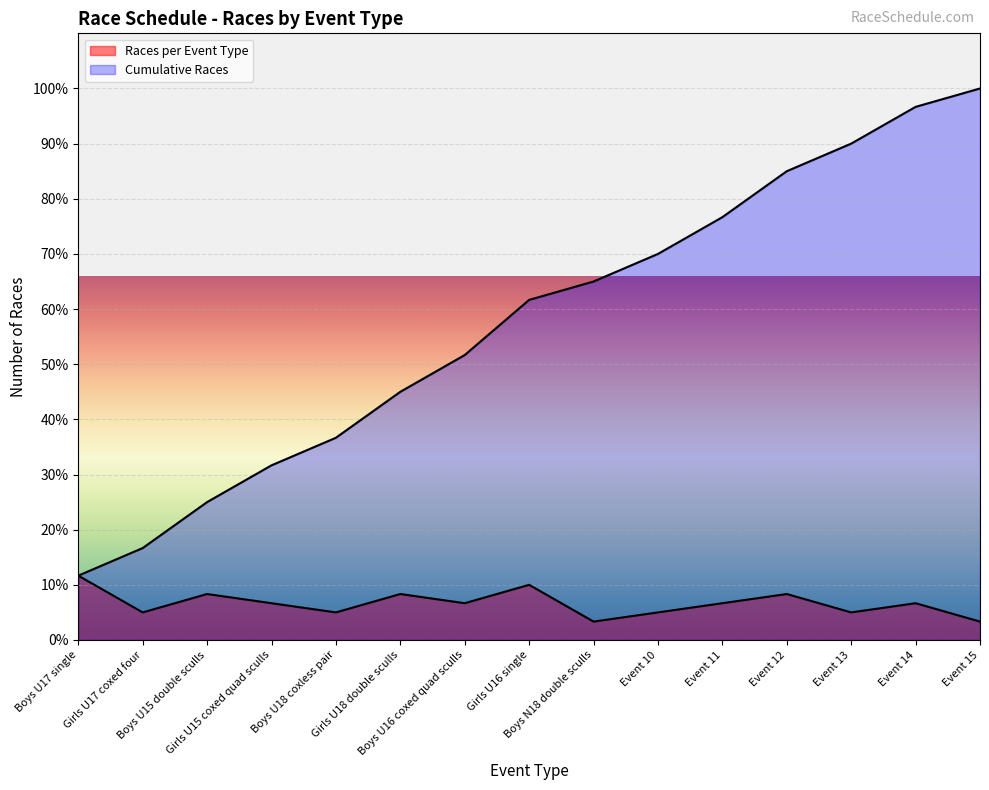

Which has a higher value, Boys U16 coxed quad sculls or Event 11?

Boys U16 coxed quad sculls